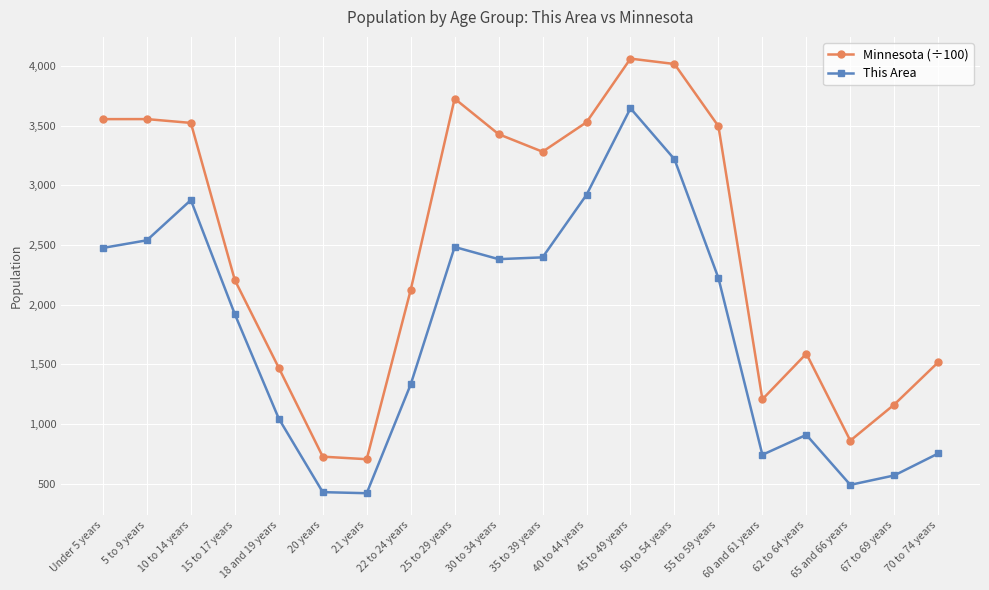

At which category is the sum across all series the highest?

45 to 49 years